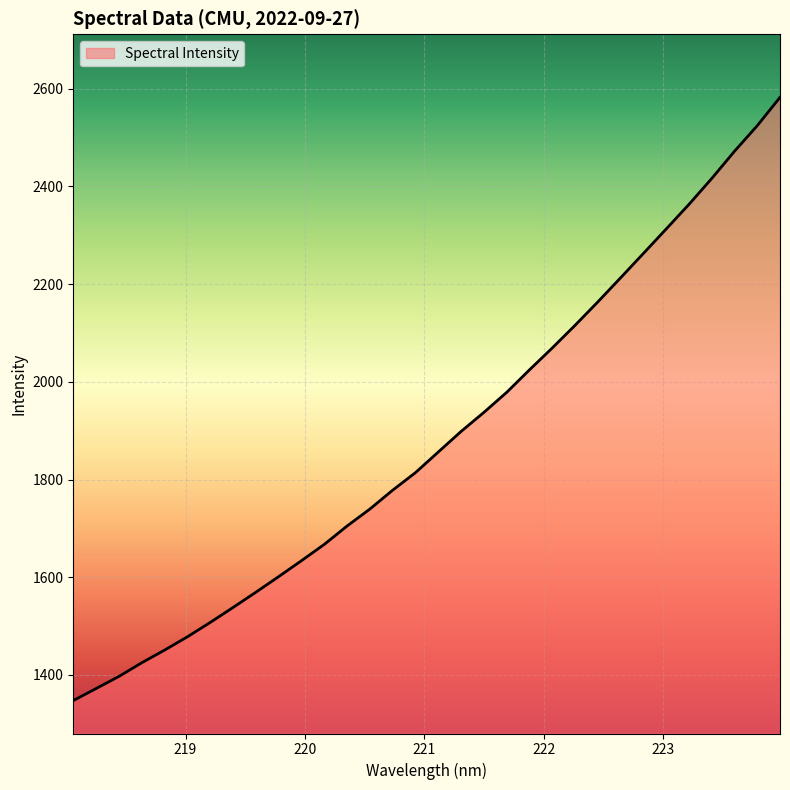

What is the maximum value shown in the chart?

2582.5